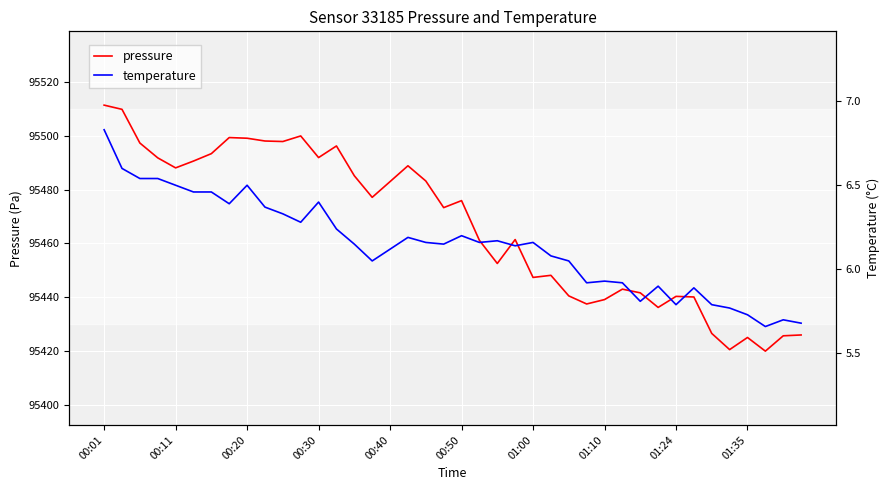

What is the difference between the temperature values at 37 and 13?

0.6